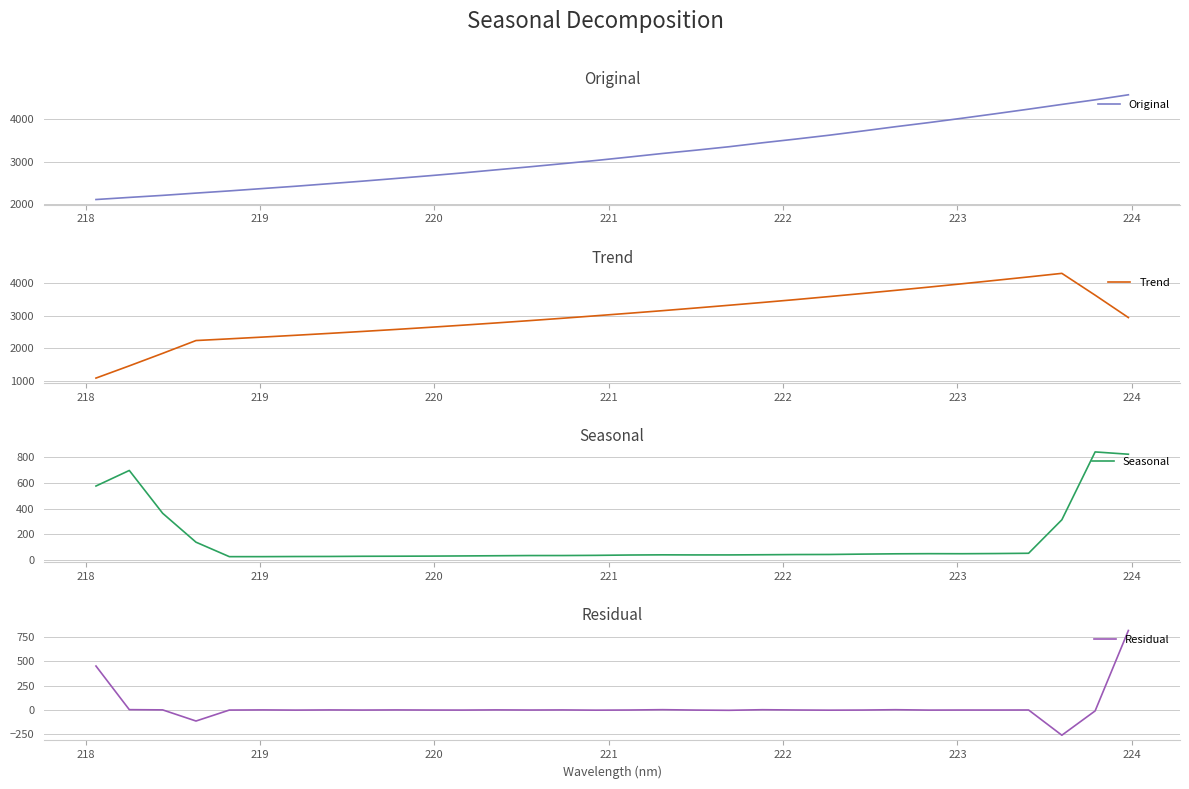

Reading left to right, extract all data points from this chart.

Original: 2103.7	2153.6	2201.5	2255.4	2307.3	2363.1	2418.1	2478.0	2537.8	2601.2	2665.3	2732.4	2804.6	2875.5	2950.2	3025.7	3107.2	3191.2	3268.7	3350.8	3443.8	3531.0	3622.2	3721.1	3823.6	3920.6	4023.5	4129.6	4238.1	4350.1	4458.6	4577.5
Trend: 1076.5	1452.4	1836.9	2230.8	2283.2	2337.3	2393.3	2450.9	2510.6	2572.2	2636.6	2702.8	2771.6	2842.3	2915.9	2992.4	3069.8	3149.0	3231.2	3315.5	3401.3	3489.6	3582.1	3677.1	3773.7	3873.4	3976.1	4080.9	4186.7	4296.2	3625.6	2937.4
Seasonal: 576.1	697.7	363.5	137.8	24.9	24.9	25.9	26.4	27.8	28.3	29.1	30.5	32.0	33.5	33.6	35.0	37.7	39.0	38.4	38.4	39.7	41.3	41.9	44.7	47.1	48.2	47.8	49.2	51.3	312.7	842.3	824.4
Residual: 451.1	3.5	1.1	-113.2	-0.7	0.9	-1.1	0.7	-0.6	0.7	-0.4	-0.9	1.1	-0.3	0.7	-1.7	-0.3	3.2	-0.9	-3.1	2.8	0.0	-1.7	-0.6	2.9	-1.0	-0.3	-0.4	0.0	-258.9	-9.4	815.8